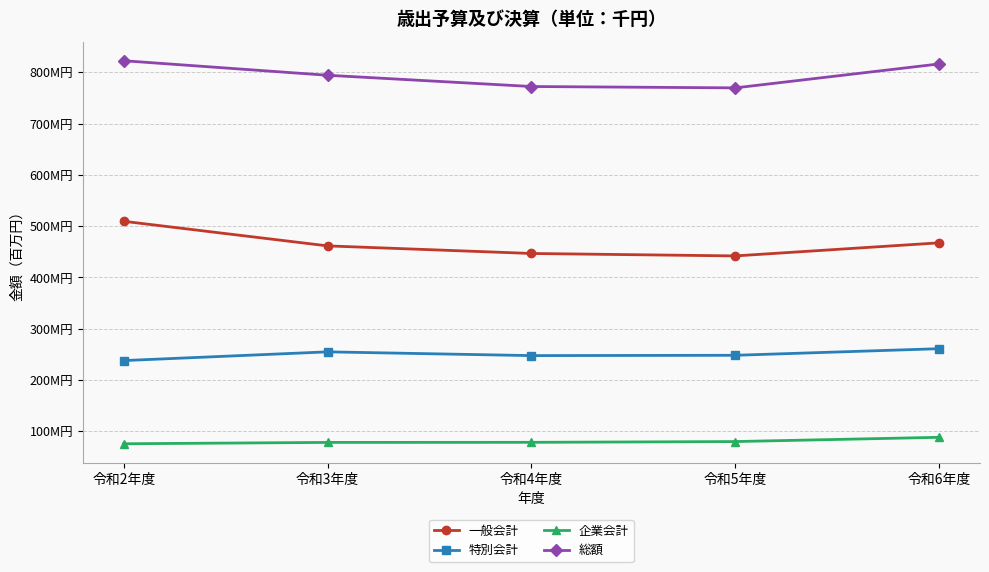

The value of 特別会計 at 令和2年度 is 127.4. True or false?

False